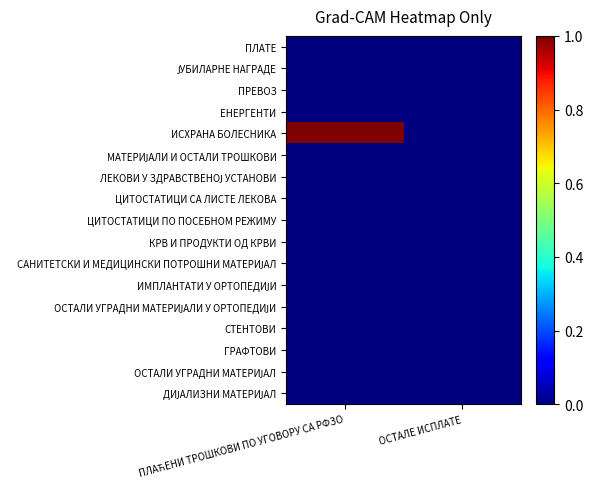

Which has a higher value, ПЛАЋЕНИ ТРОШКОВИ ПО УГОВОРУ СА РФЗО or ОСТАЛЕ ИСПЛАТЕ?

ПЛАЋЕНИ ТРОШКОВИ ПО УГОВОРУ СА РФЗО